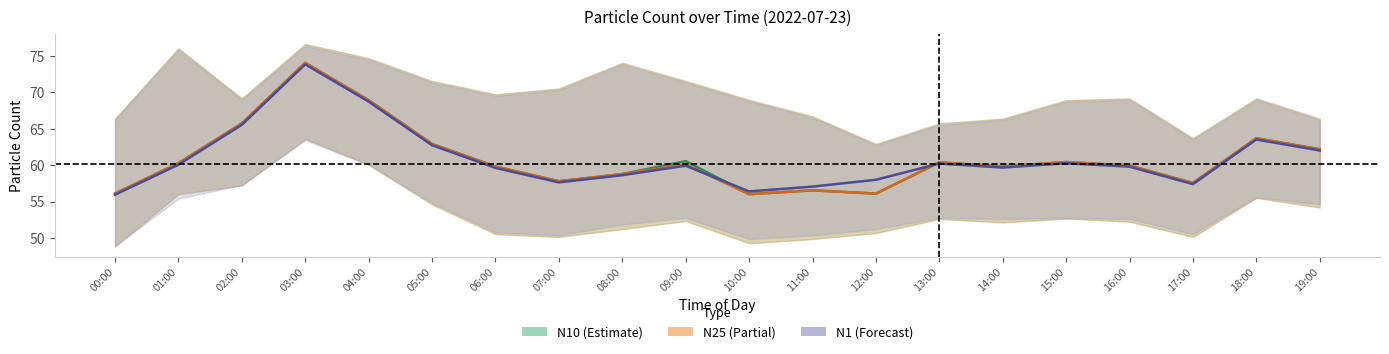

Is it true that N10 equals 60.6 at 09:00?

True